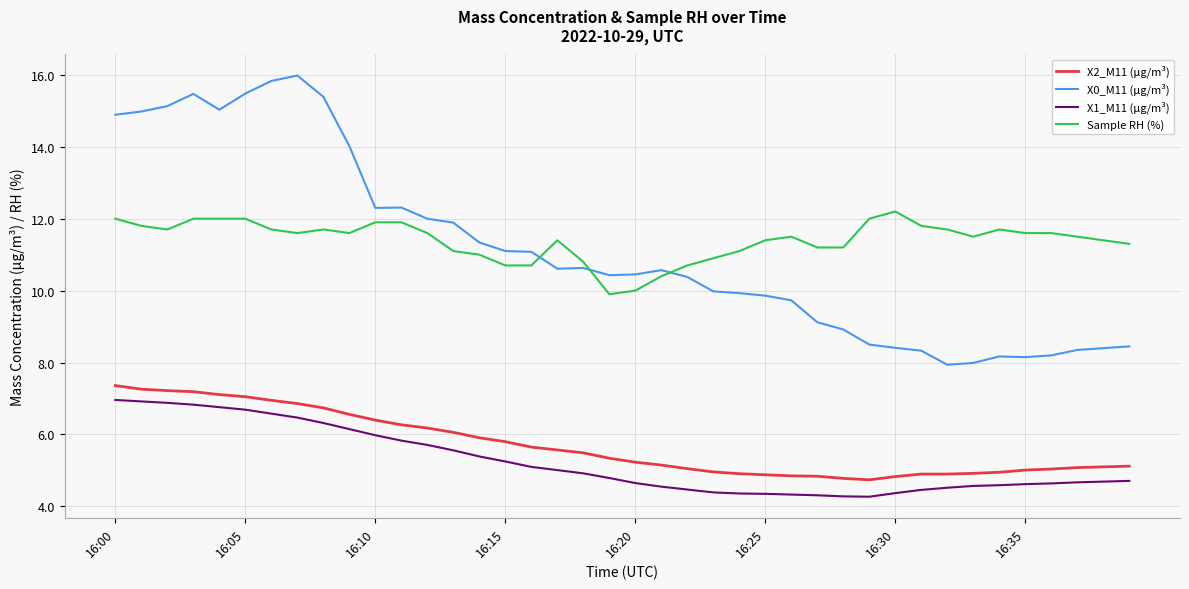

True or false: X1_M11 (μg/m³) and X2_M11 (μg/m³) intersect in this chart.

False